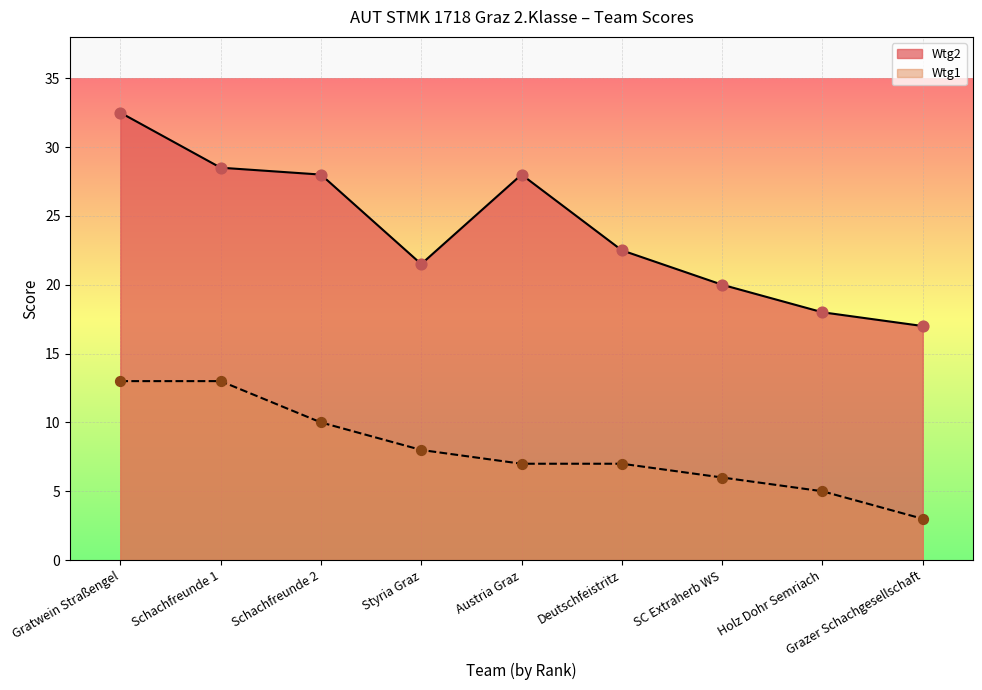

Which has a higher value, Gratwein Straßengel or Styria Graz?

Gratwein Straßengel